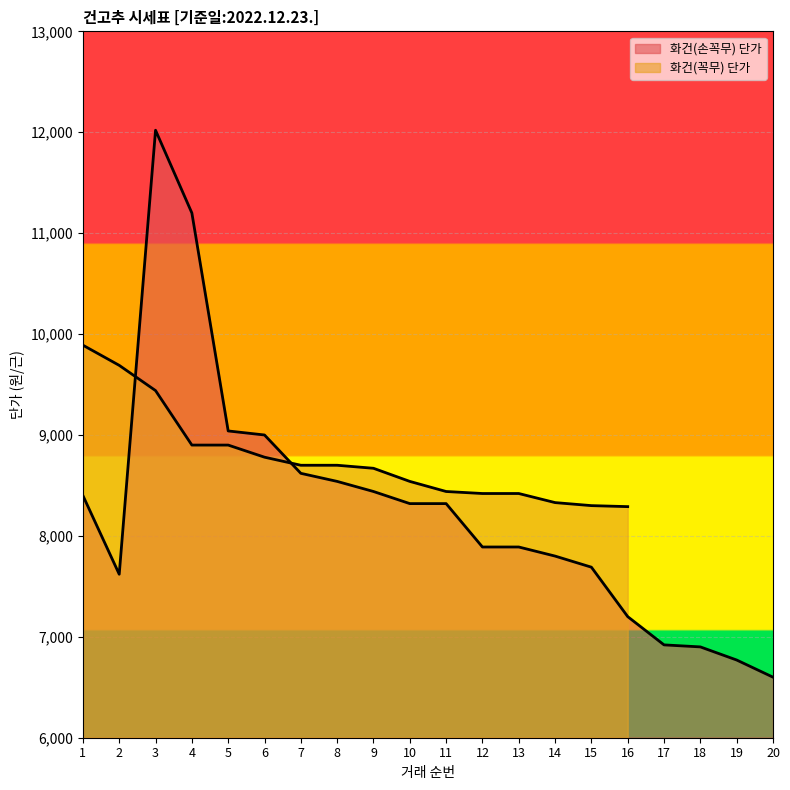

Where is the data nearest to the value 9310?

5